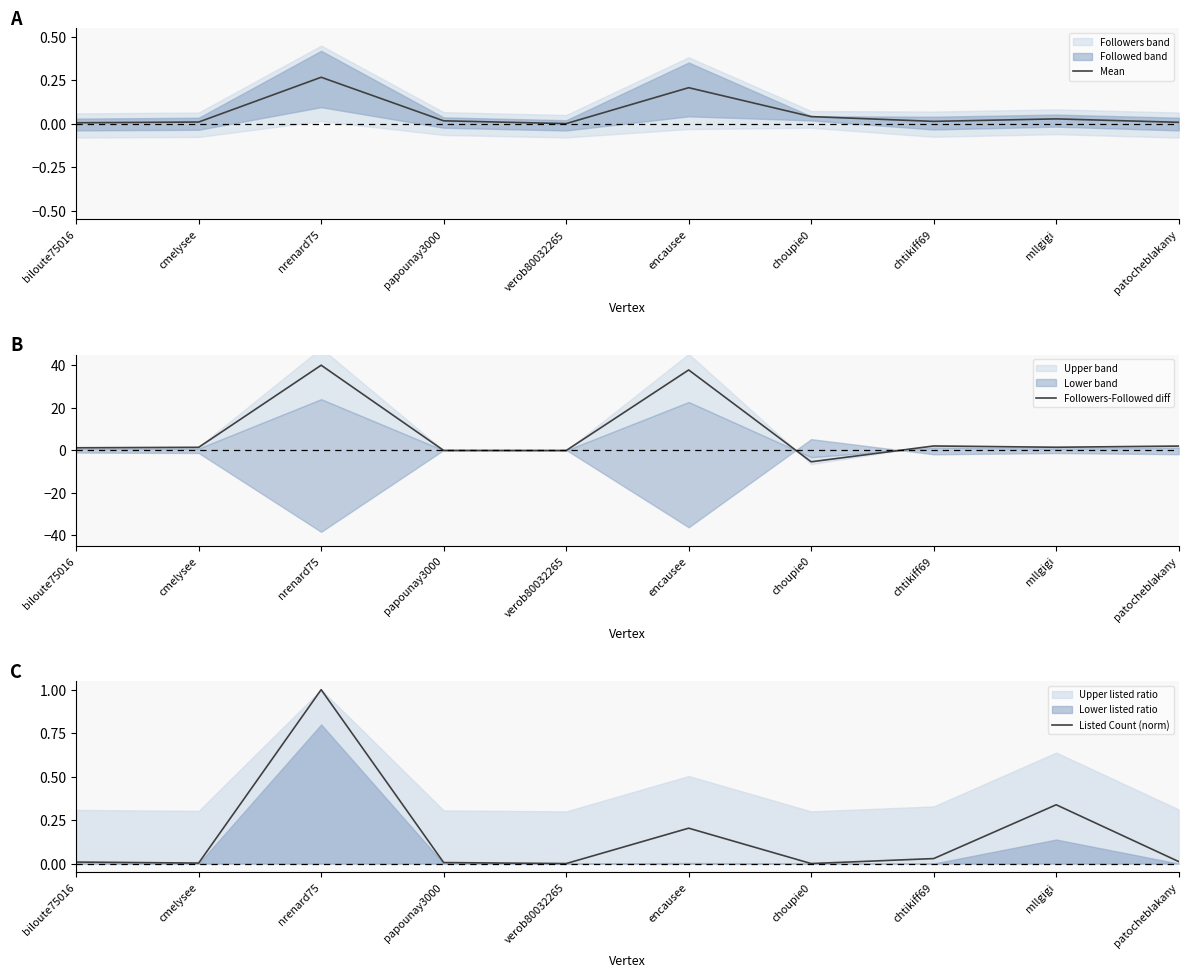

What is the label of the 5th point from the left?

verob80032265